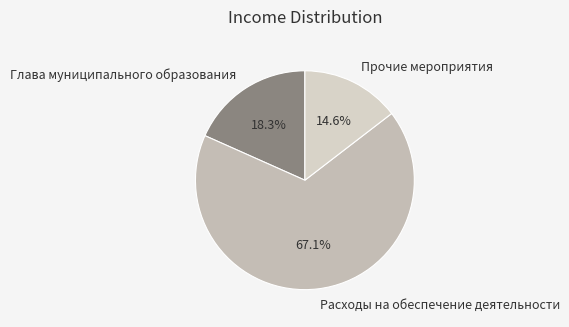

Is it true that Глава муниципального образования is 31% of the pie?

False